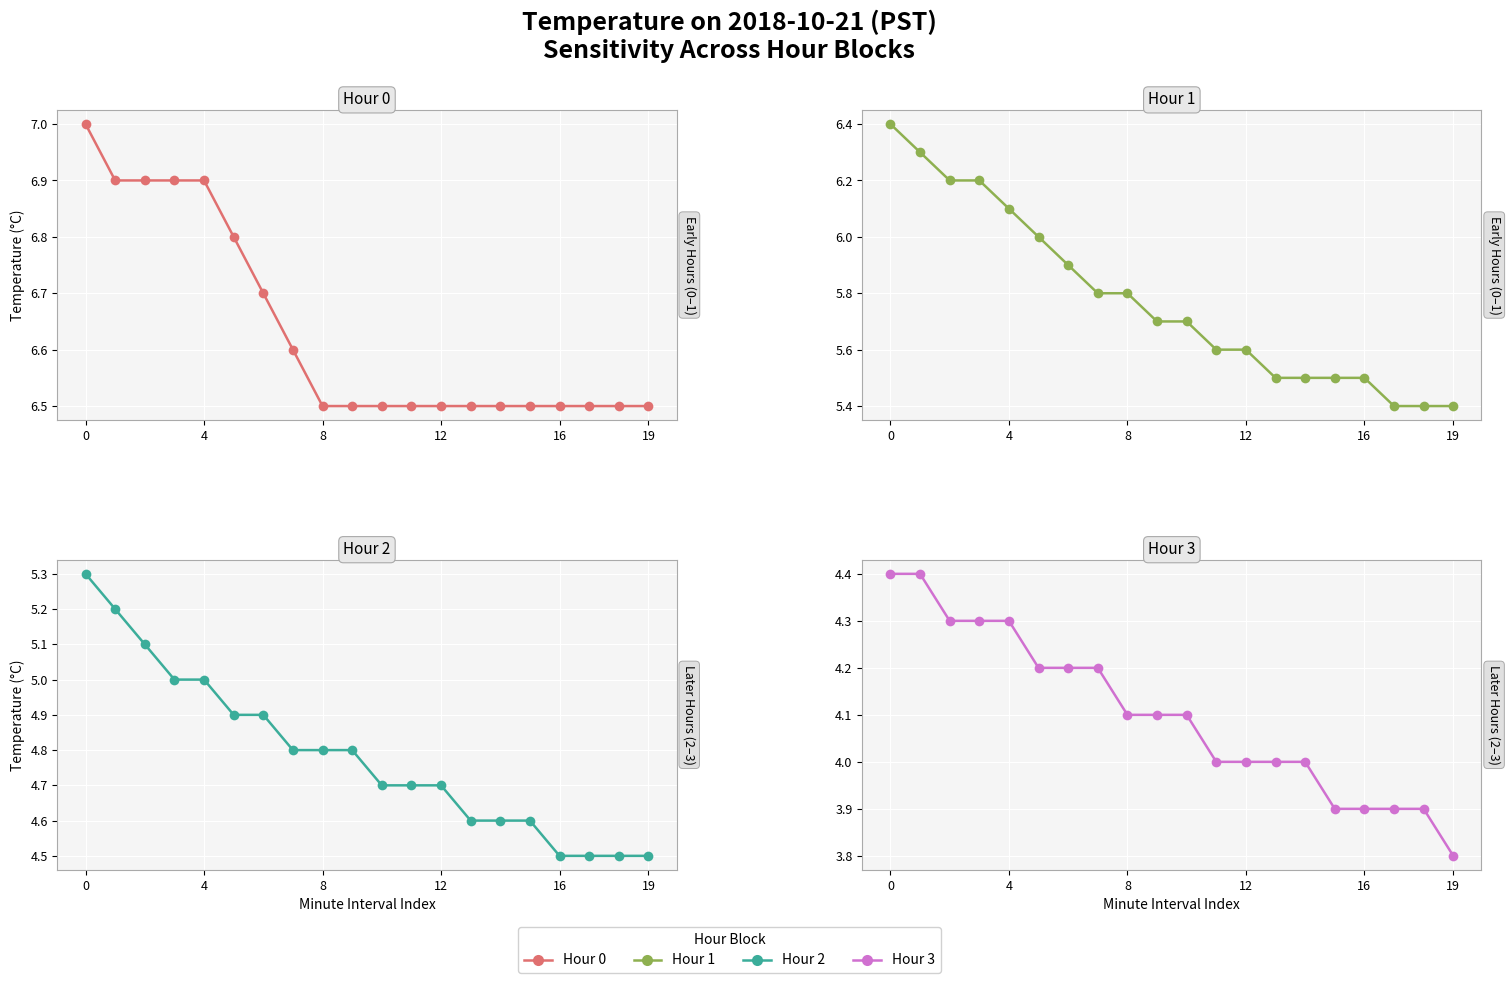

What is the difference between the second highest and minimum values in the Hour 0 series?

0.4